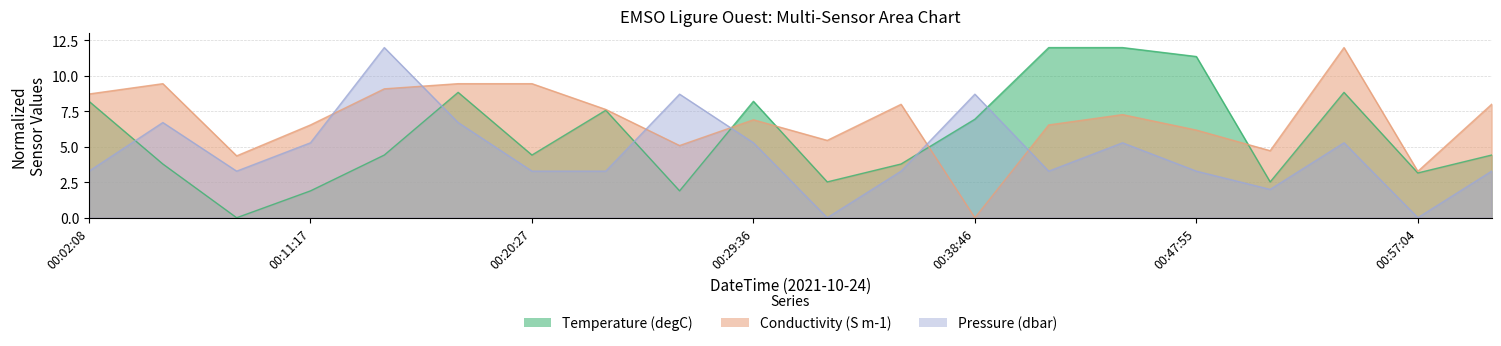

Between 2021-10-24T00:14:21Z and 2021-10-24T00:32:39Z, which is larger?

2021-10-24T00:14:21Z